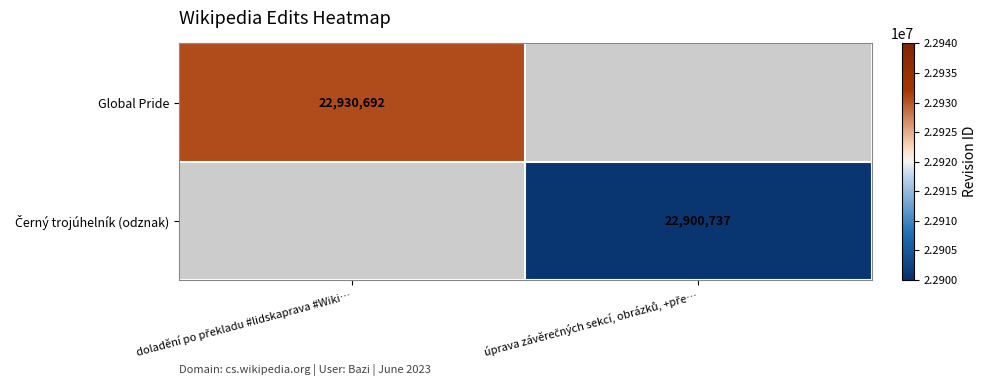

Count the number of categories in the chart.

2